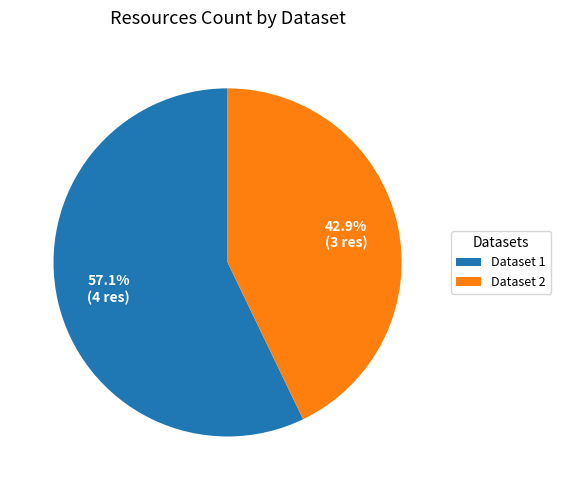

Which slice is the smallest?

Dataset 2